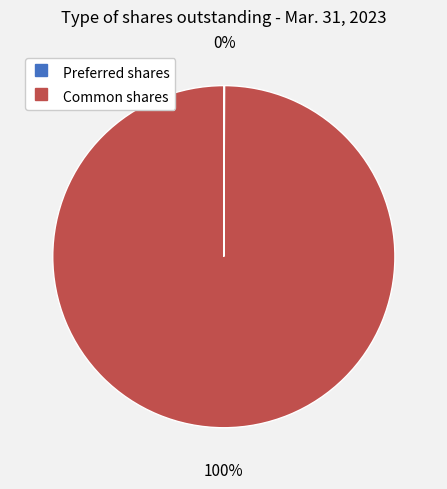

Does any single category account for the majority?

Yes